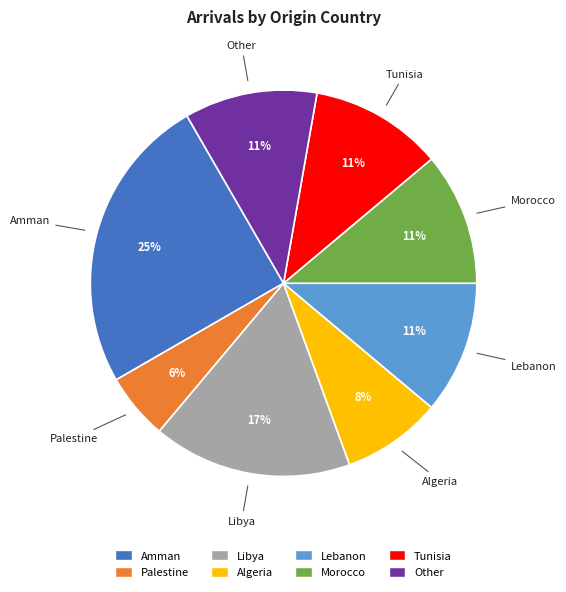

Which has a higher value, Amman or Morocco?

Amman